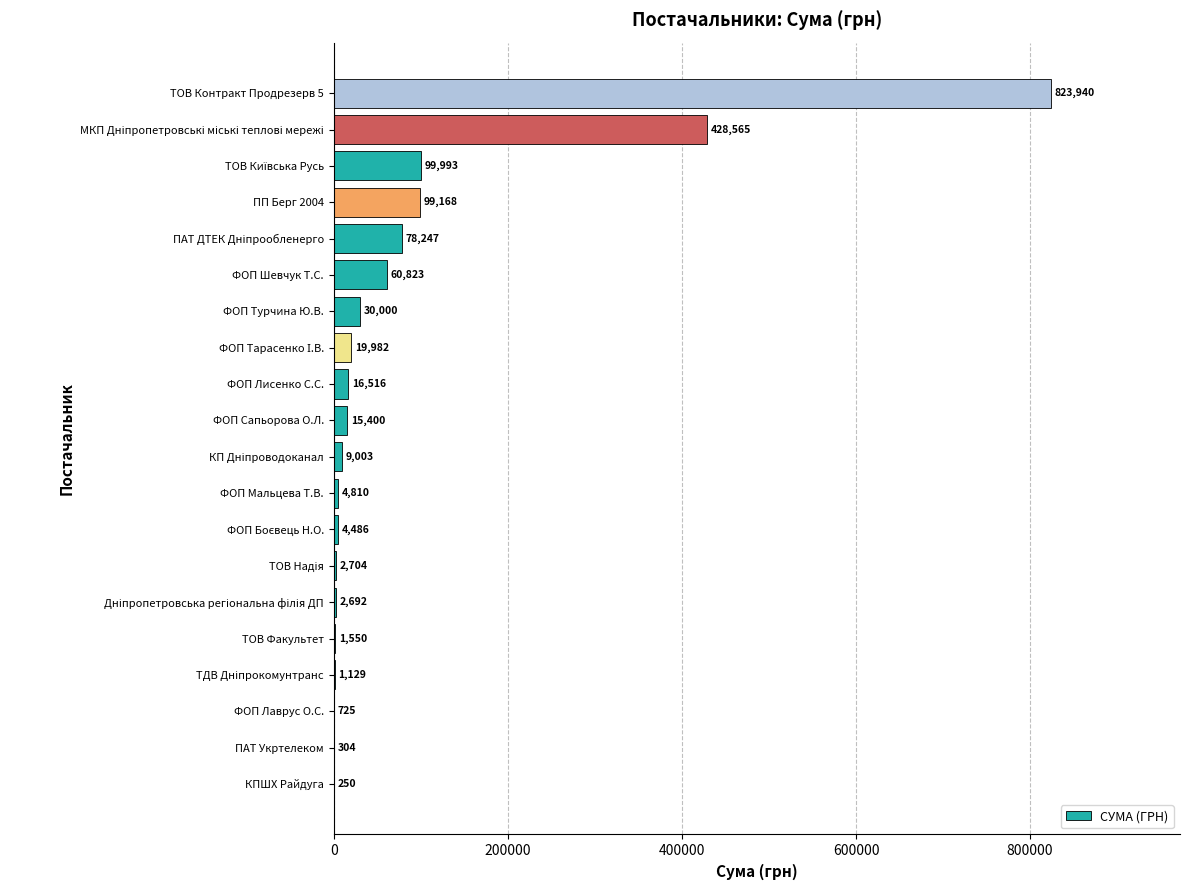

Is it true that the value at ФОП Лаврус О.С. is 725.0?

True